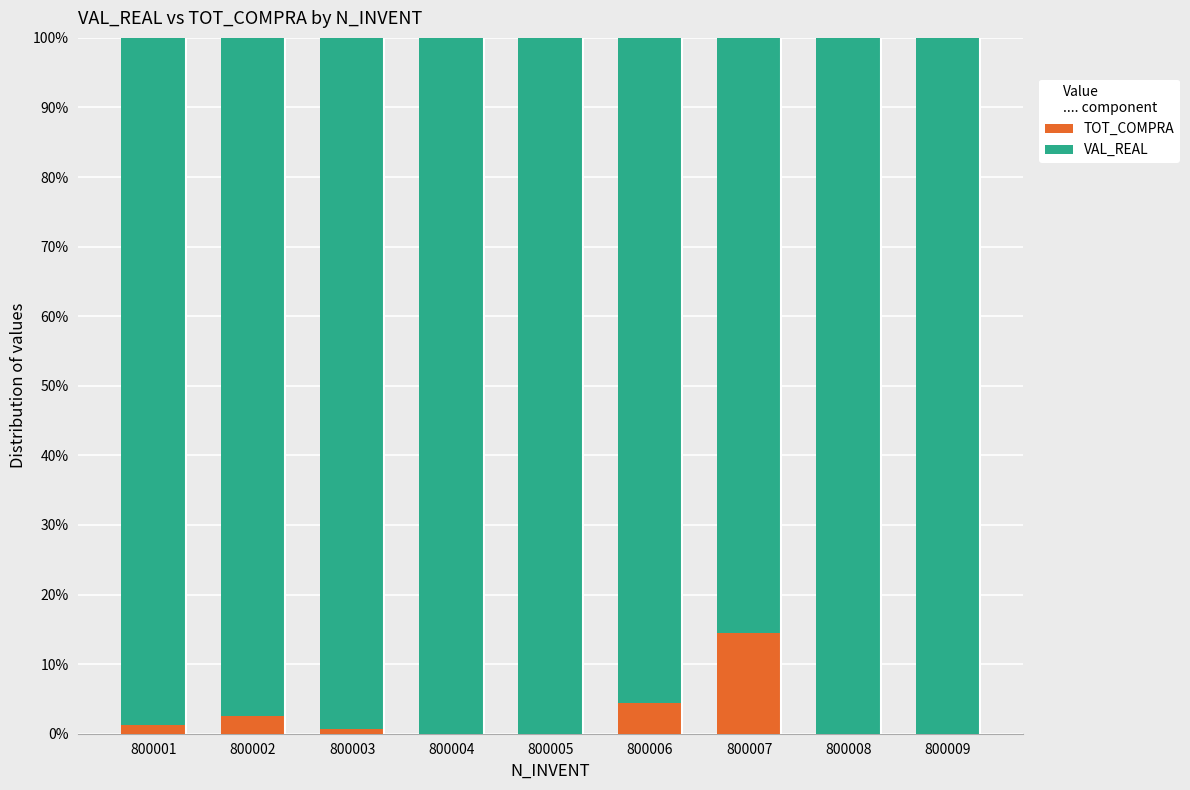

Reading right to left, transcribe the values for TOT_COMPRA.

800009=0.0	800008=0.0	800007=14.5	800006=4.4	800005=0.0	800004=0.0	800003=0.7	800002=2.5	800001=1.2